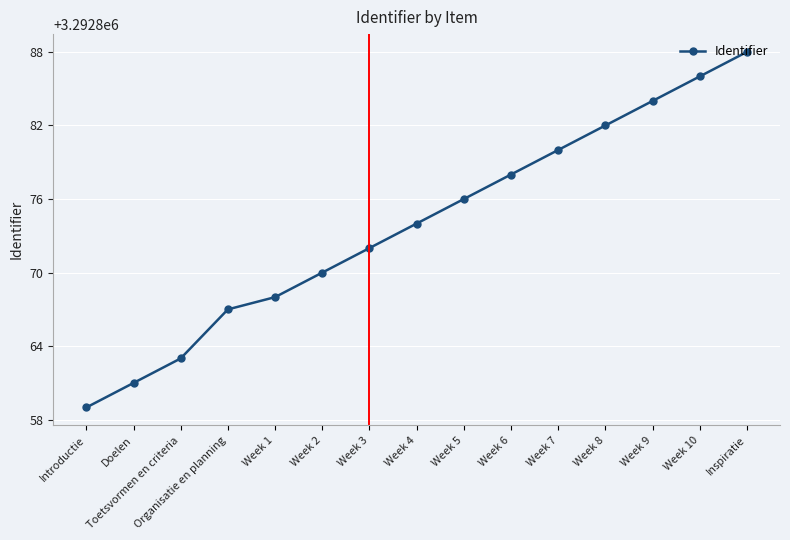

Count the number of categories in the chart.

15